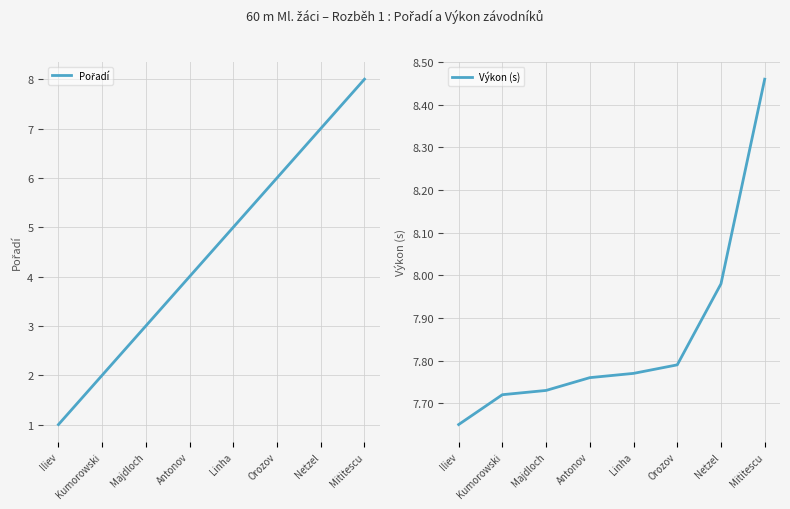

Is the value of Pořadí at Orozov greater than the value of Výkon (s) at Kumorowski?

No